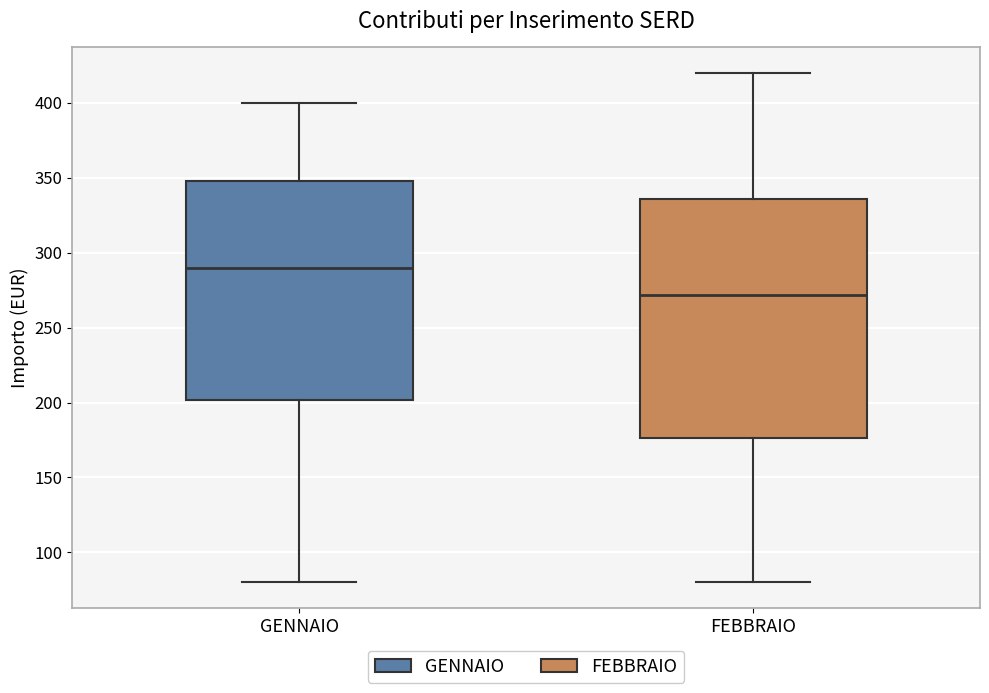

Comparing the boxes themselves (not the whiskers), which one is the tallest?

FEBBRAIO